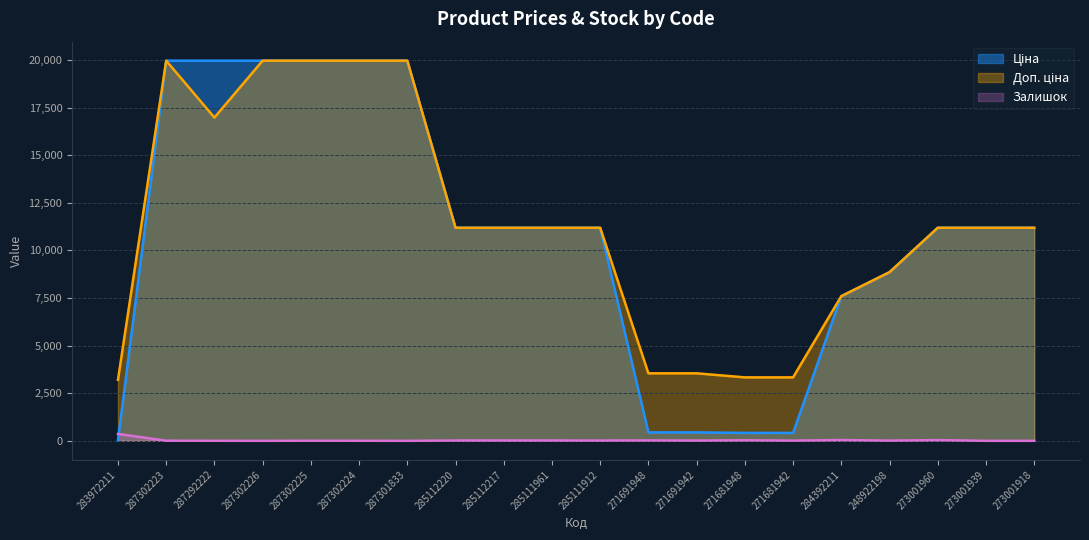

Rank the series at 273001960 from highest to lowest value.

Ціна, Доп. ціна, Залишок